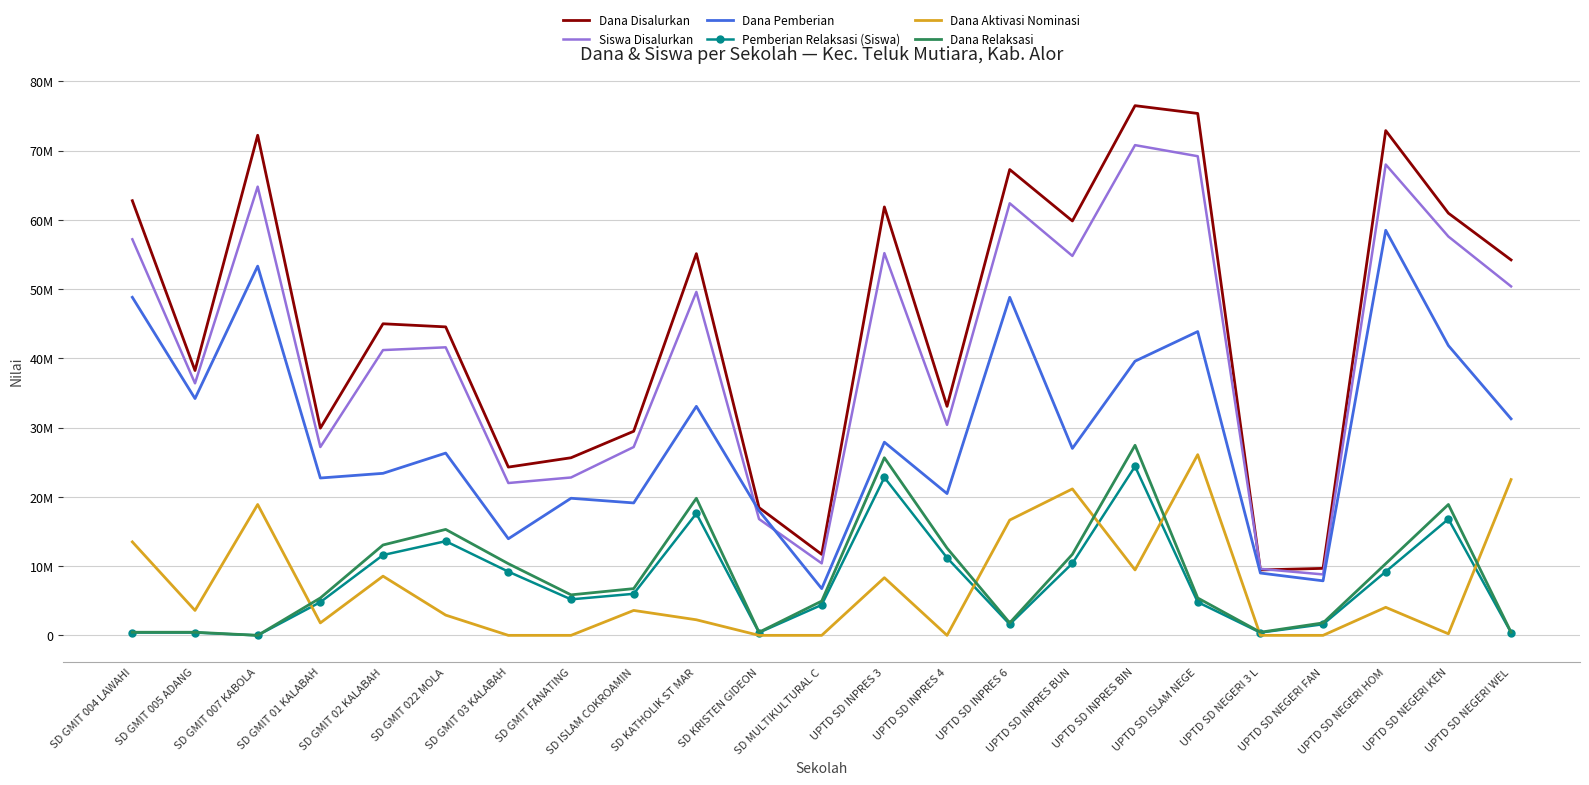

At which label does Dana Disalurkan first exceed 45000000?

SD GMIT 004 LAWAHI